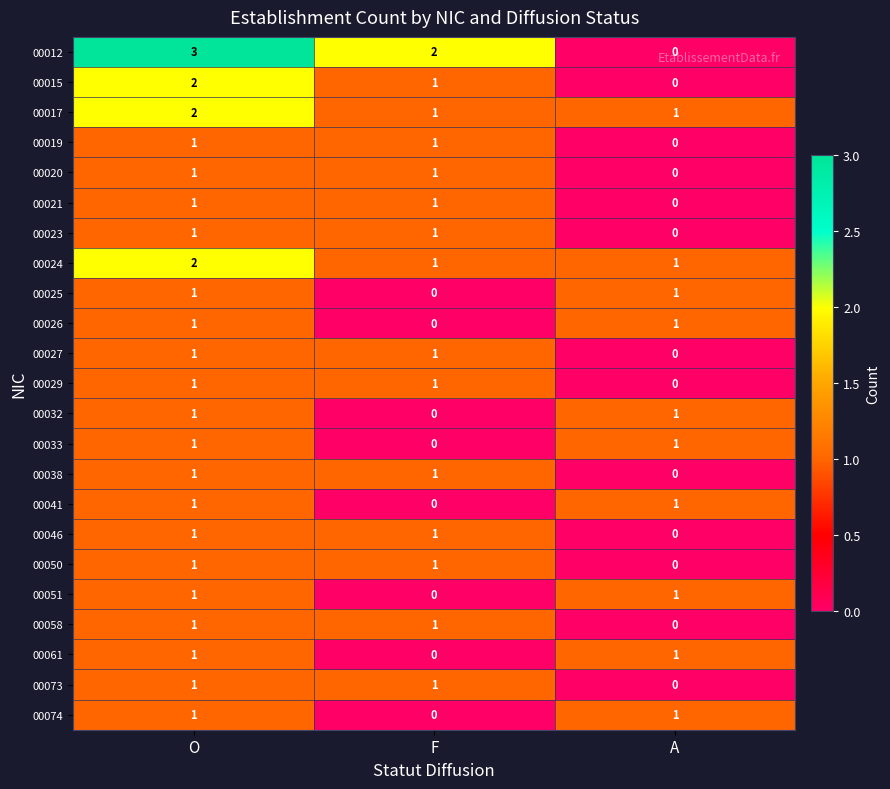

List the labels in order of 00012 value, largest first.

O, F, A